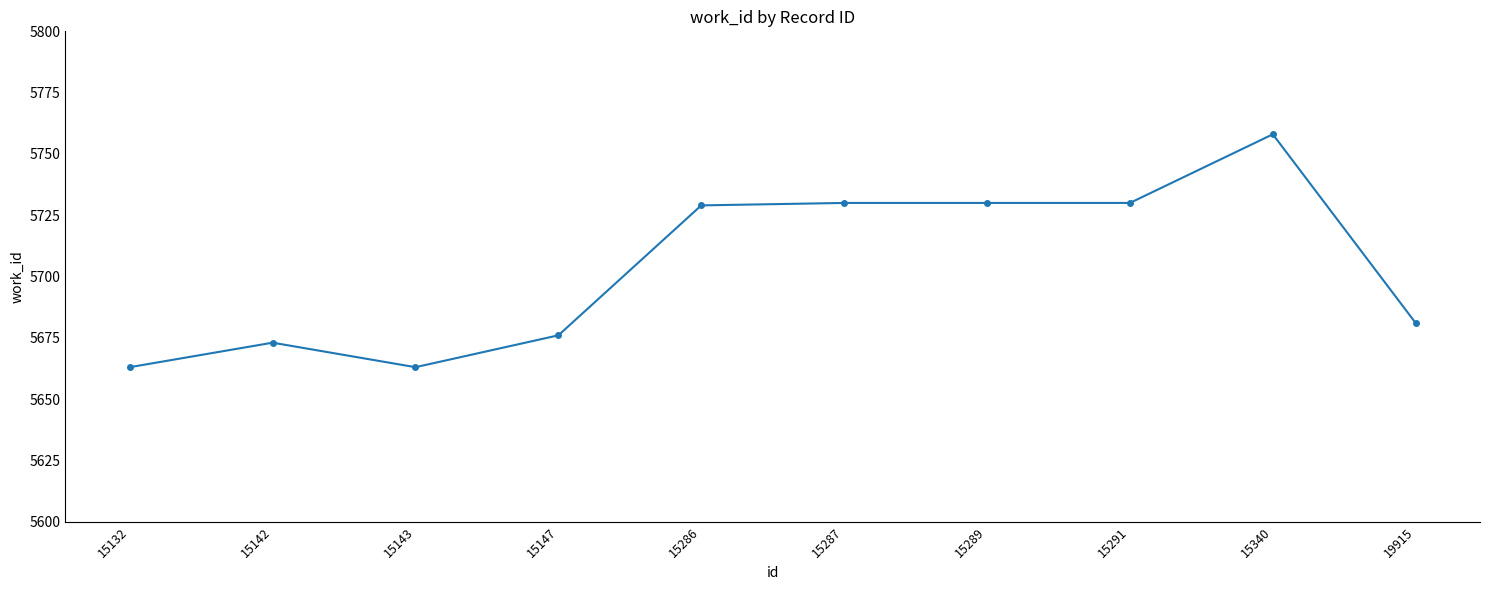

Reading left to right, transcribe all the data shown in this chart.

15132=5663	15142=5673	15143=5663	15147=5676	15286=5729	15287=5730	15289=5730	15291=5730	15340=5758	19915=5681